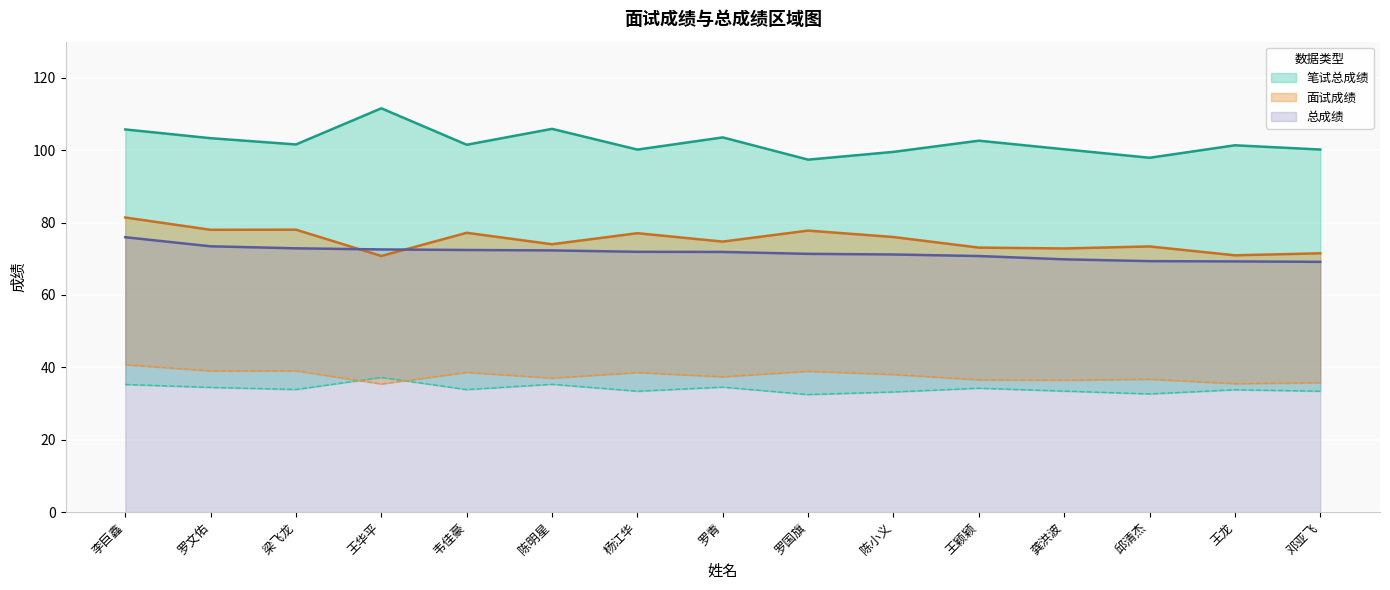

What is the maximum value shown in the chart?

111.6